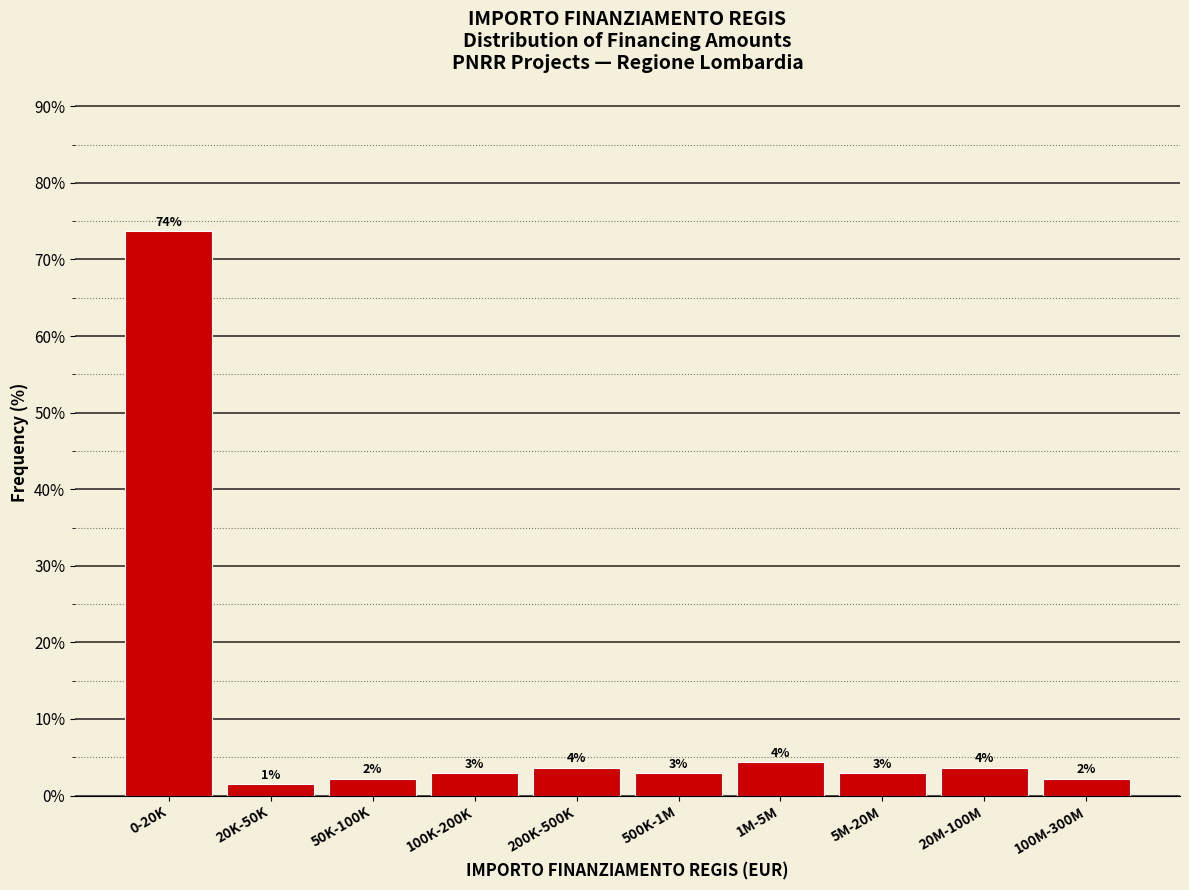

Are the bars horizontal?

No